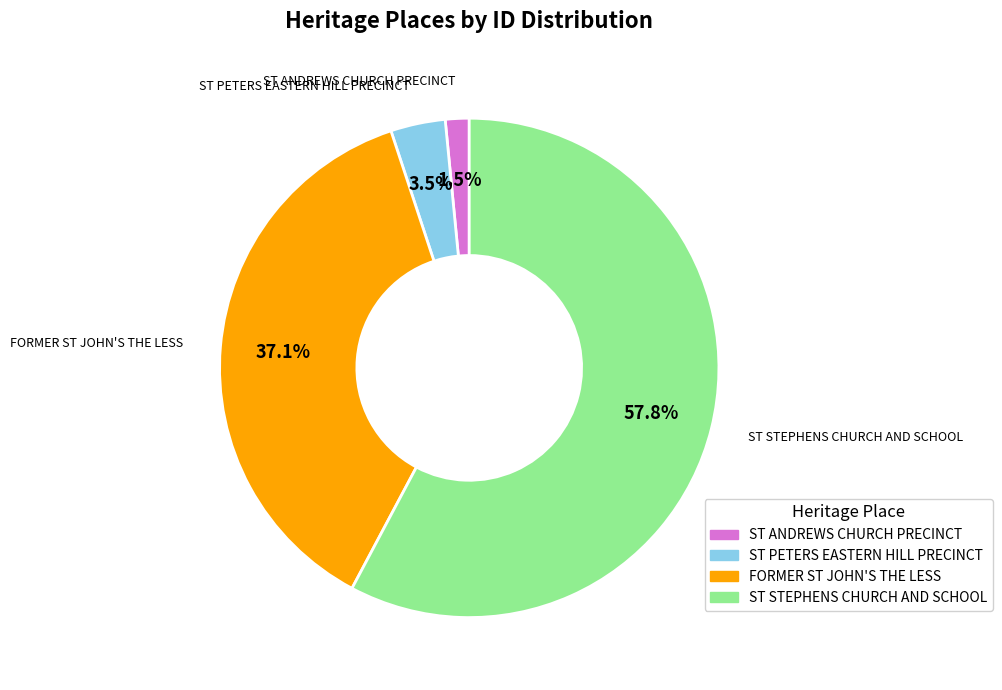

What is the majority slice?

ST STEPHENS CHURCH AND SCHOOL